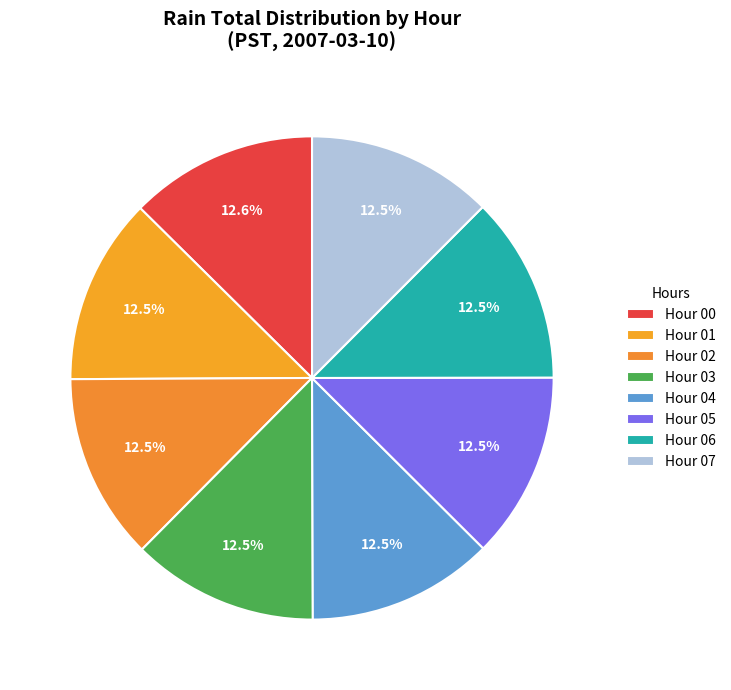

Which slice is the largest?

Hour 0